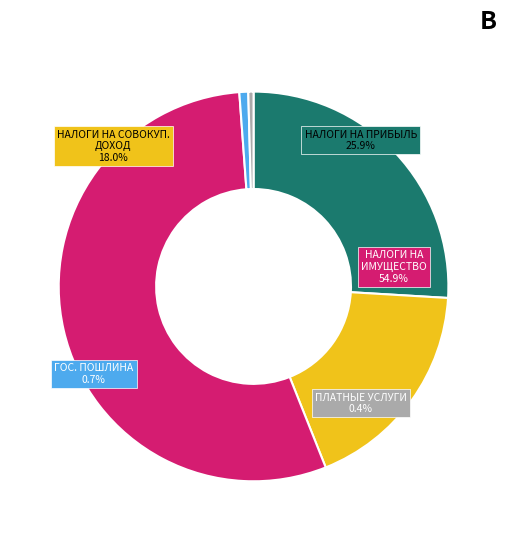

Is ГОСУДАРСТВЕННАЯ ПОШЛИНА the majority of the pie?

No